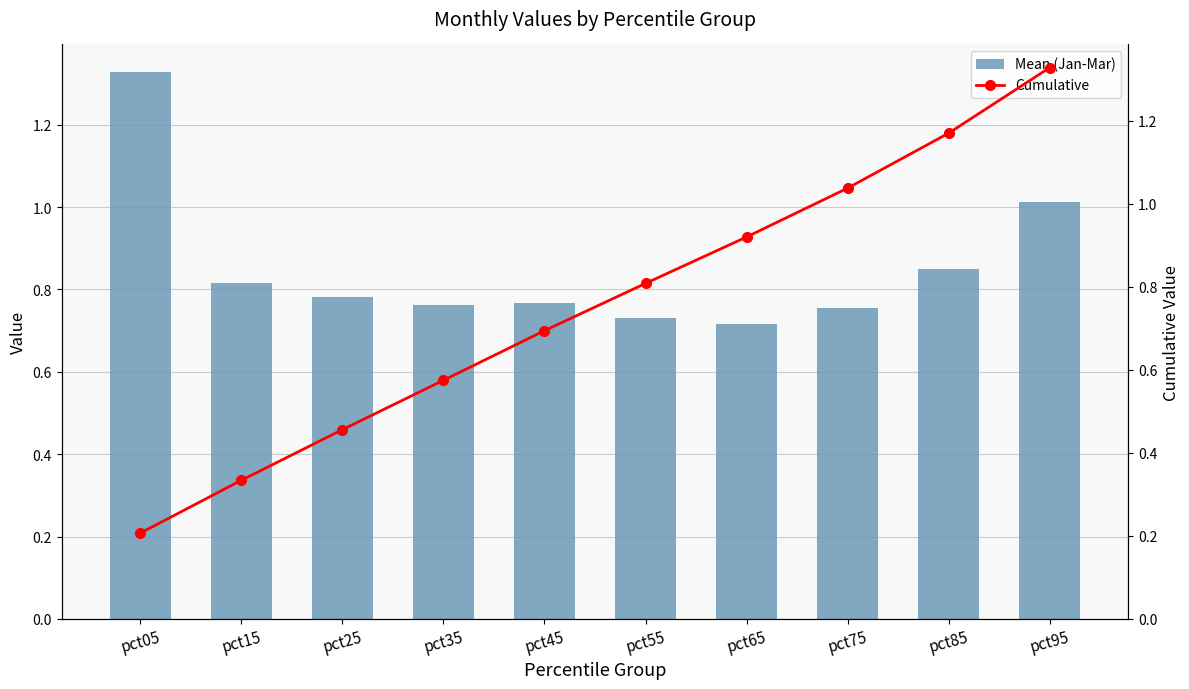

List the series in order of their overall mean, lowest first.

Cumulative, Mean (Jan-Mar)